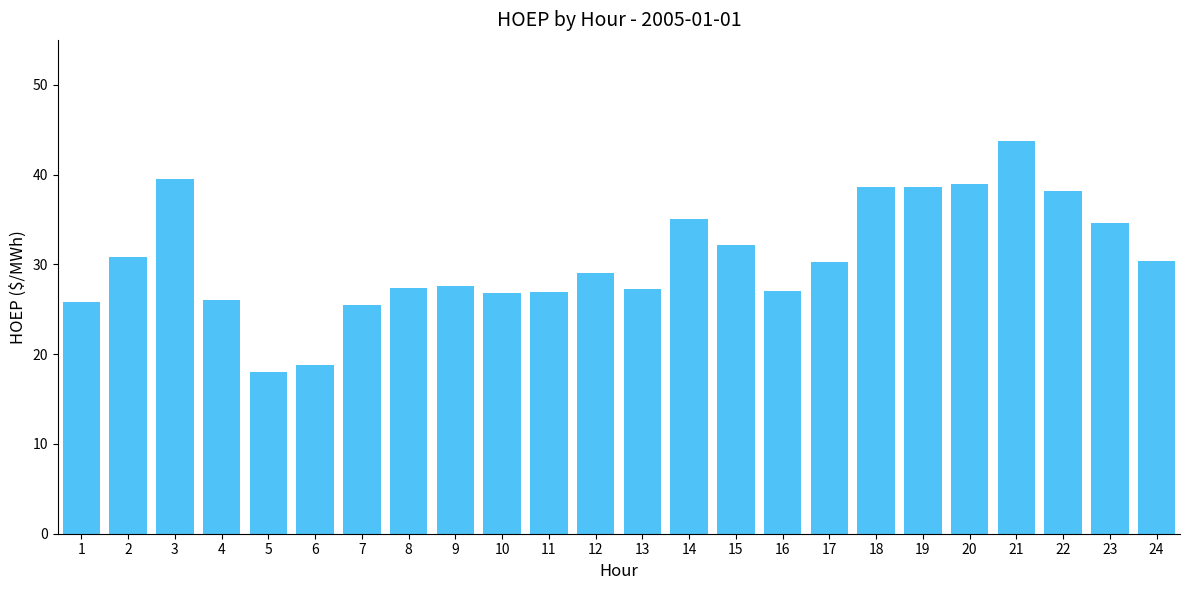

Count the number of categories in the chart.

24